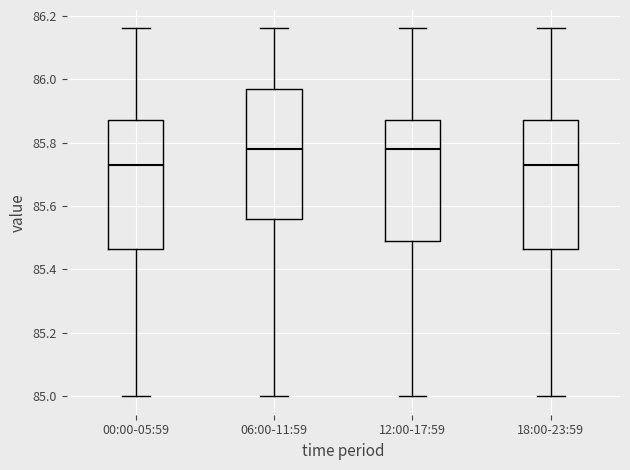

Reading left to right, transcribe this box plot: for each box, give where its median line is, the range the box spans, and where its two whiskers end, as read against the y-axis. The values are not printed on the chart, so give them approximately, as read against the axis.

00:00-05:59: median 85.74, box 85.46 to 85.88, whiskers 85.00 to 86.16
06:00-11:59: median 85.78, box 85.56 to 85.98, whiskers 85.00 to 86.16
12:00-17:59: median 85.78, box 85.50 to 85.88, whiskers 85.00 to 86.16
18:00-23:59: median 85.74, box 85.46 to 85.88, whiskers 85.00 to 86.16